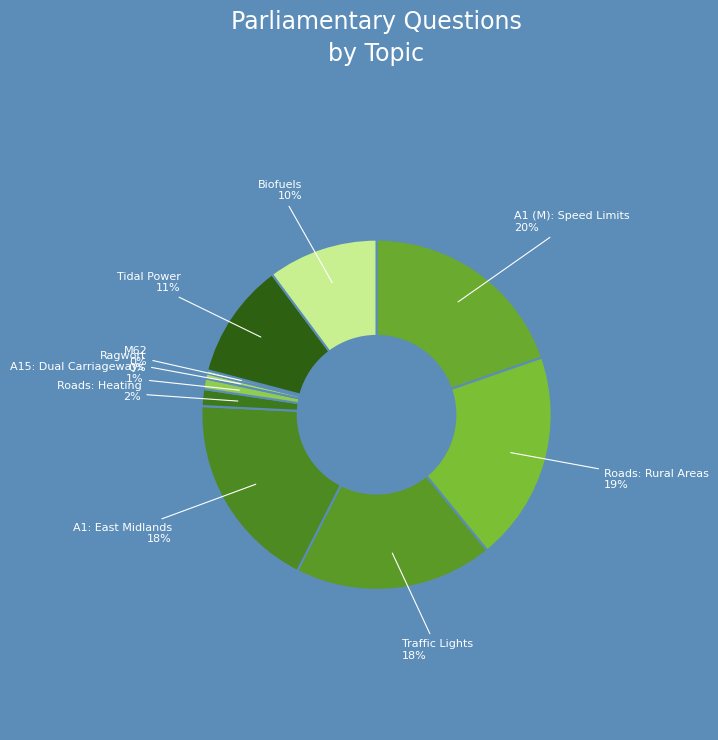

How many slices are in this pie chart?

10